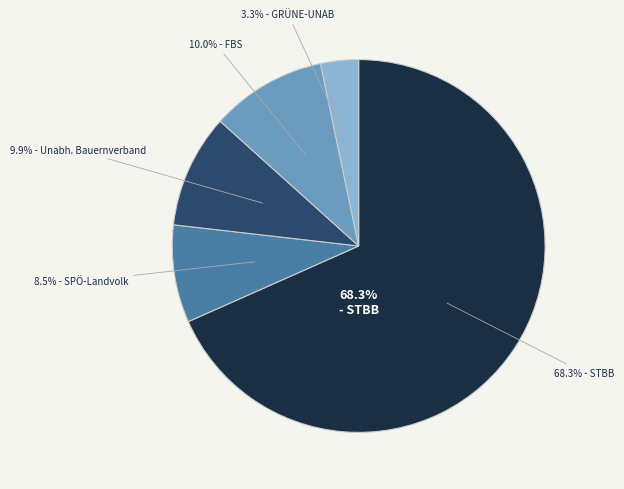

Approximately how many times larger is the value at Freiheitliche Bauernschaft Steiermark compared to GRÜNE und Unabhängige (GRÜNE-UNAB)?

3.1